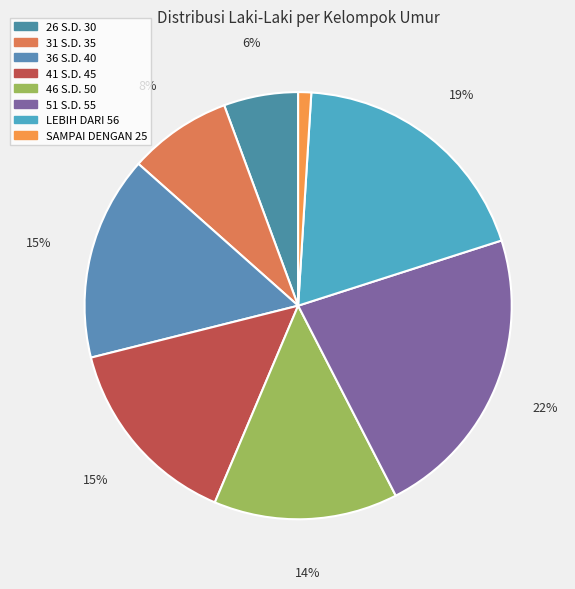

Which category has the smallest portion of the pie?

SAMPAI DENGAN 25